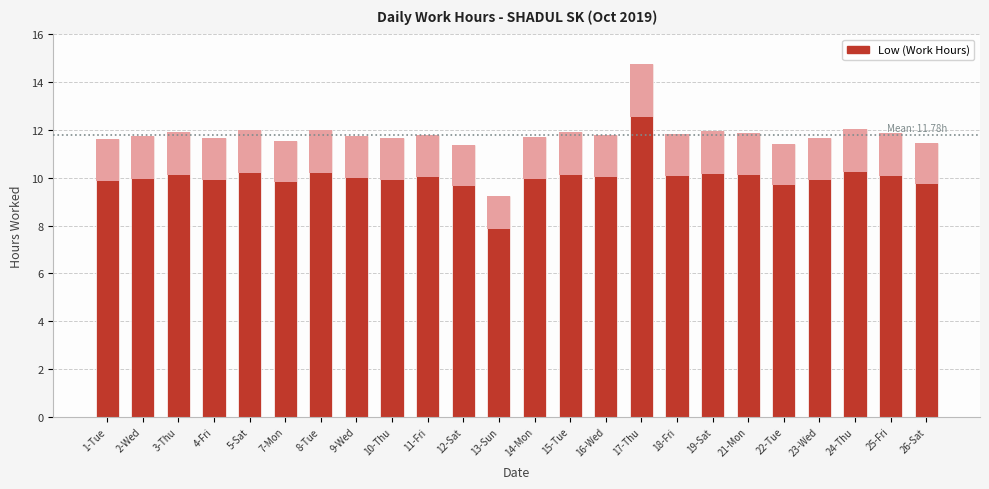

The chart shows a value of 12.0 at 5-Sat. True or false?

True